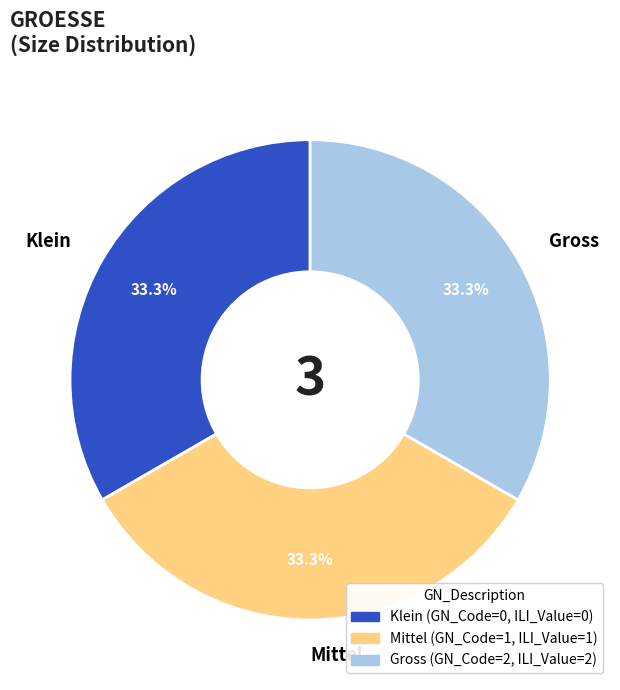

Does any single category account for the majority?

No